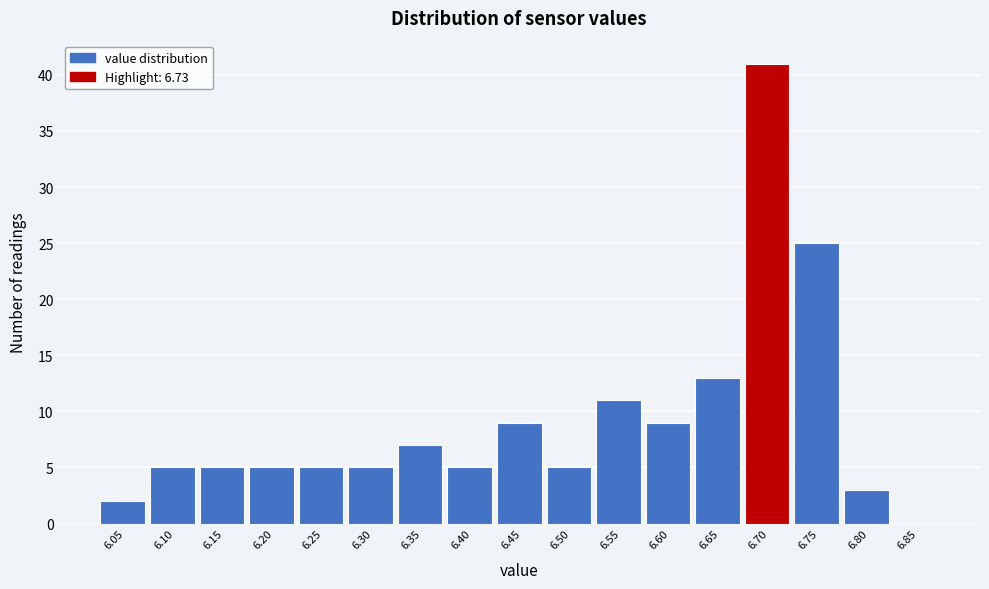

Reading left to right, extract all data points from this chart.

6.05=2	6.10=5	6.15=5	6.20=5	6.25=5	6.30=5	6.35=7	6.40=5	6.45=9	6.50=5	6.55=11	6.60=9	6.65=13	6.70=41	6.75=25	6.80=3	6.85=0